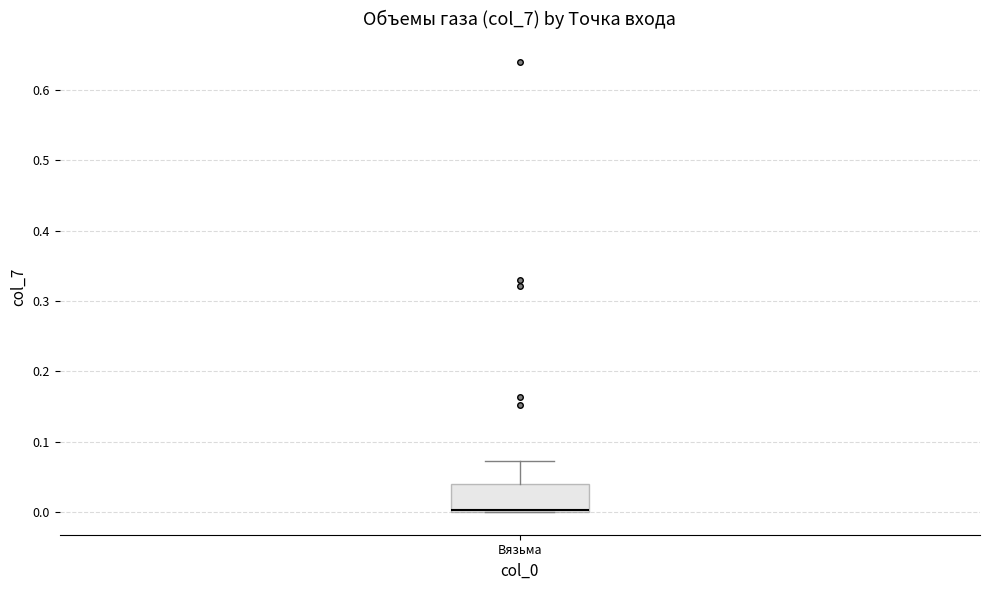

Transcribe this box plot: give where the median line is, the range the box spans, and where the two whiskers end, as read against the y-axis. The values are not printed on the chart, so give them approximately, as read against the axis.

median 0.00 (drawn on the box's lower edge), box 0.00 to 0.04, whiskers 0.00 to 0.07